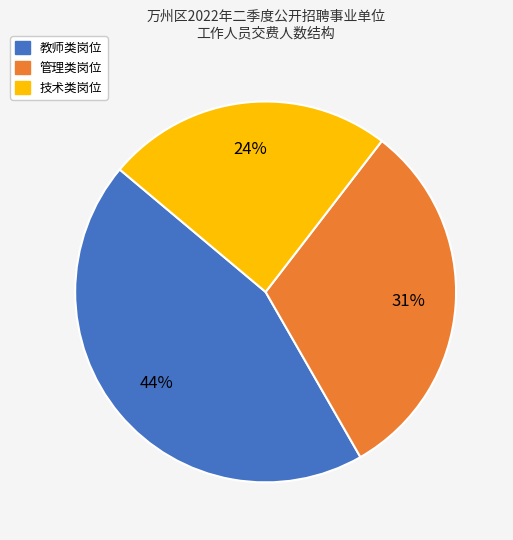

To the nearest percent, what is the difference between the largest and smallest slice percentages?

20%